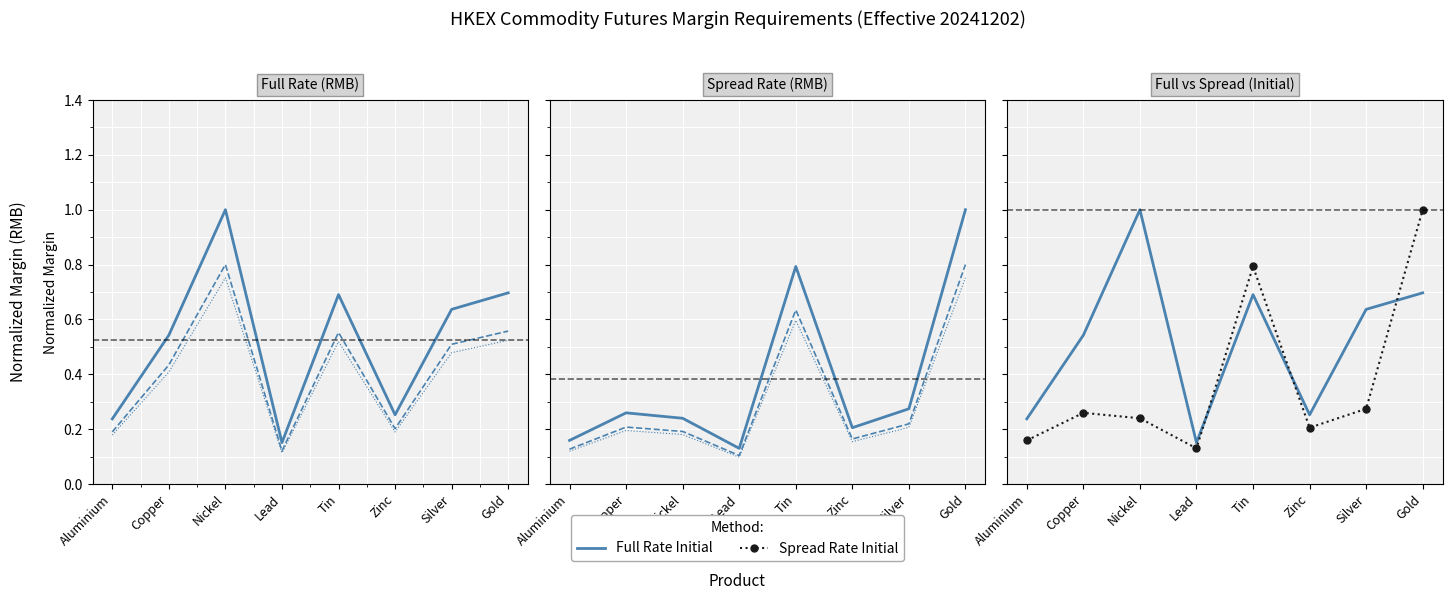

Is it true that Full Rate Initial equals 0.7 at Tin?

True